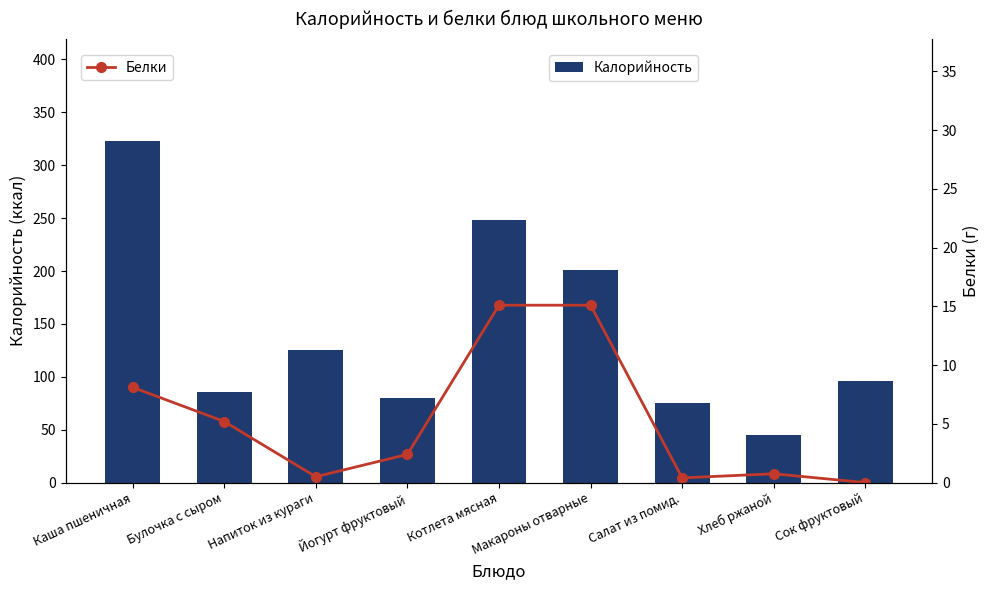

At Макароны отварные, list the series in order from smallest to largest.

Белки, Калорийность